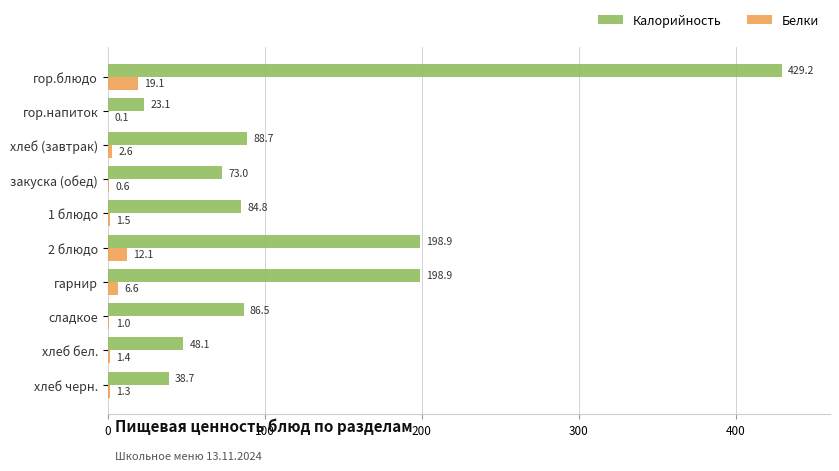

What are all the series names shown in the legend?

Калорийность, Белки